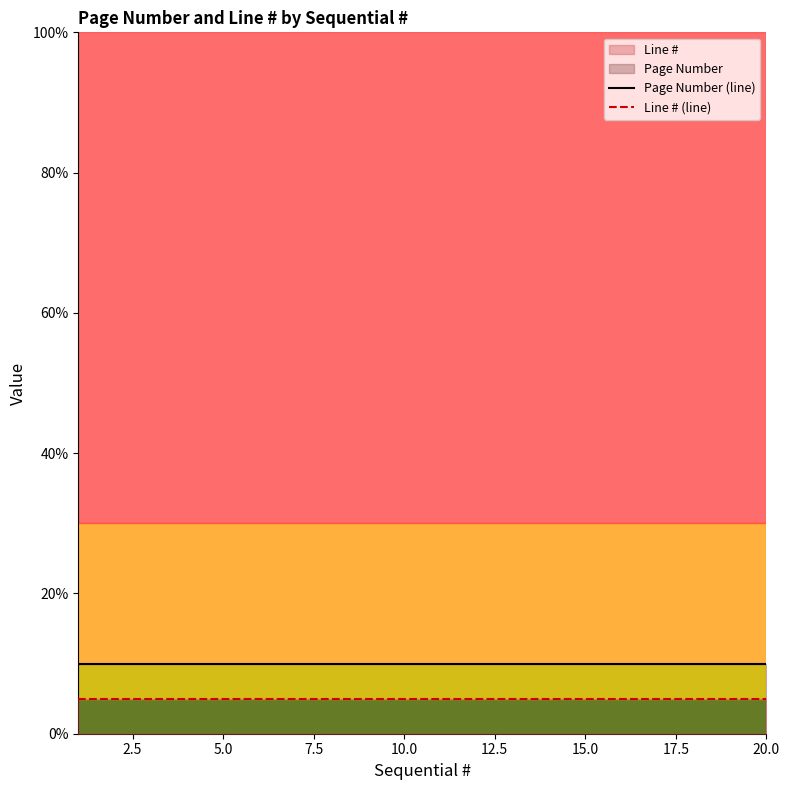

What is the greatest value displayed?

10